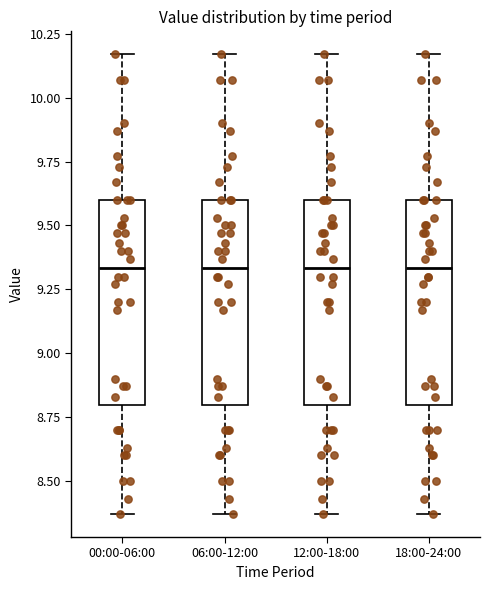

Reading left to right, read every box against the y-axis: the position of its median line, the range the box covers, and the ends of its whiskers. The values are not printed on the chart, so give them approximately, as read against the axis.

00:00-06:00: median 9.35, box 8.80 to 9.60, whiskers 8.35 to 10.15
06:00-12:00: median 9.35, box 8.80 to 9.60, whiskers 8.35 to 10.15
12:00-18:00: median 9.35, box 8.80 to 9.60, whiskers 8.35 to 10.15
18:00-24:00: median 9.35, box 8.80 to 9.60, whiskers 8.35 to 10.15